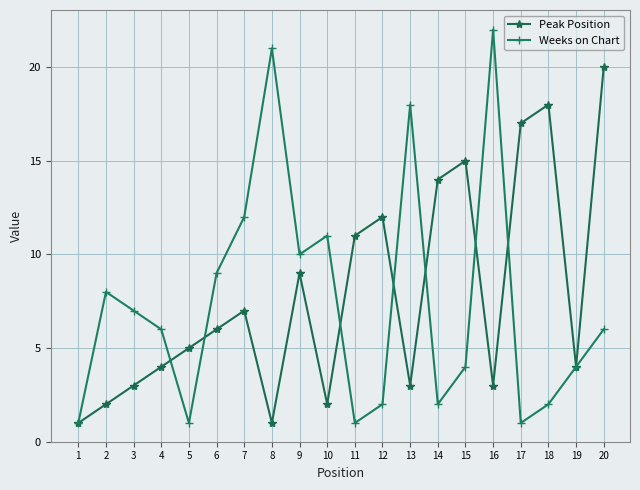

Rank the series at 14 from lowest to highest value.

Weeks on Chart, Peak Position